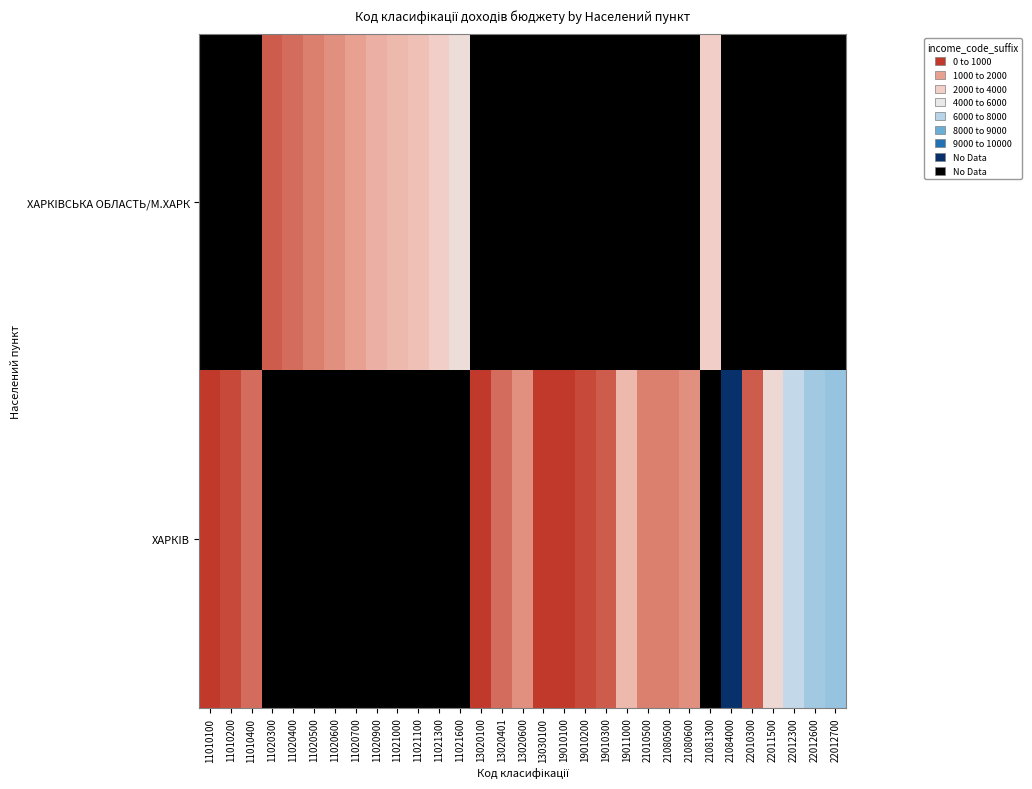

How many data points does each series have?

31